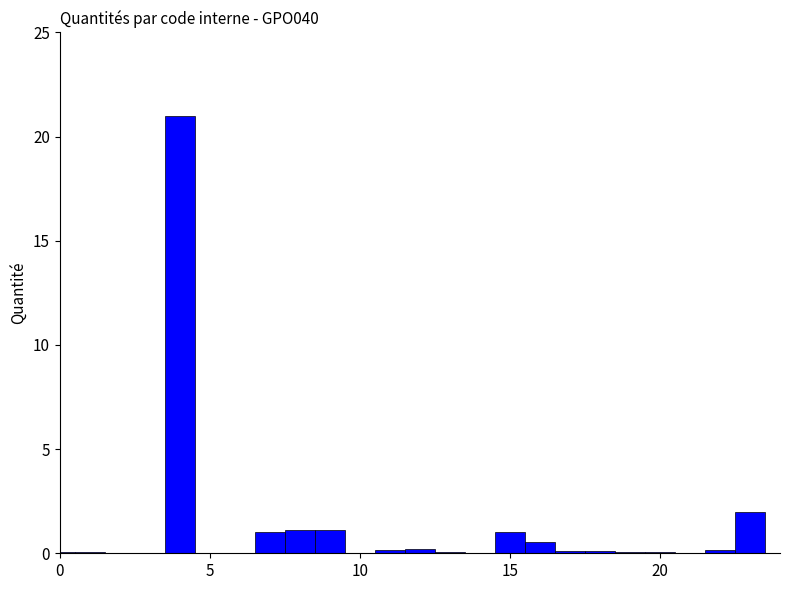

What is the greatest value displayed?

21.0